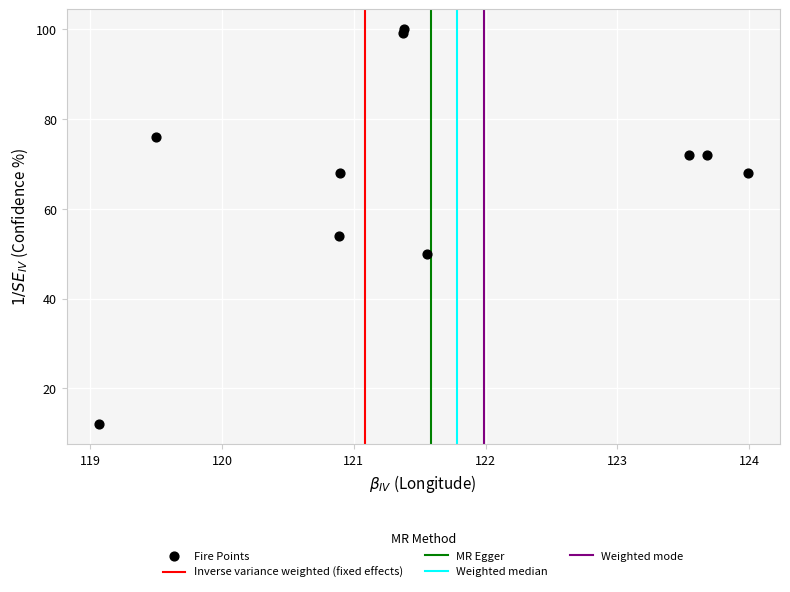

What Y value in the scatter plot is closest to 56?

54